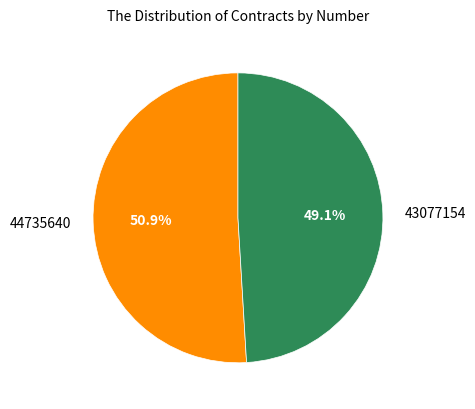

Rank the categories by value from lowest to highest.

43077154, 44735640